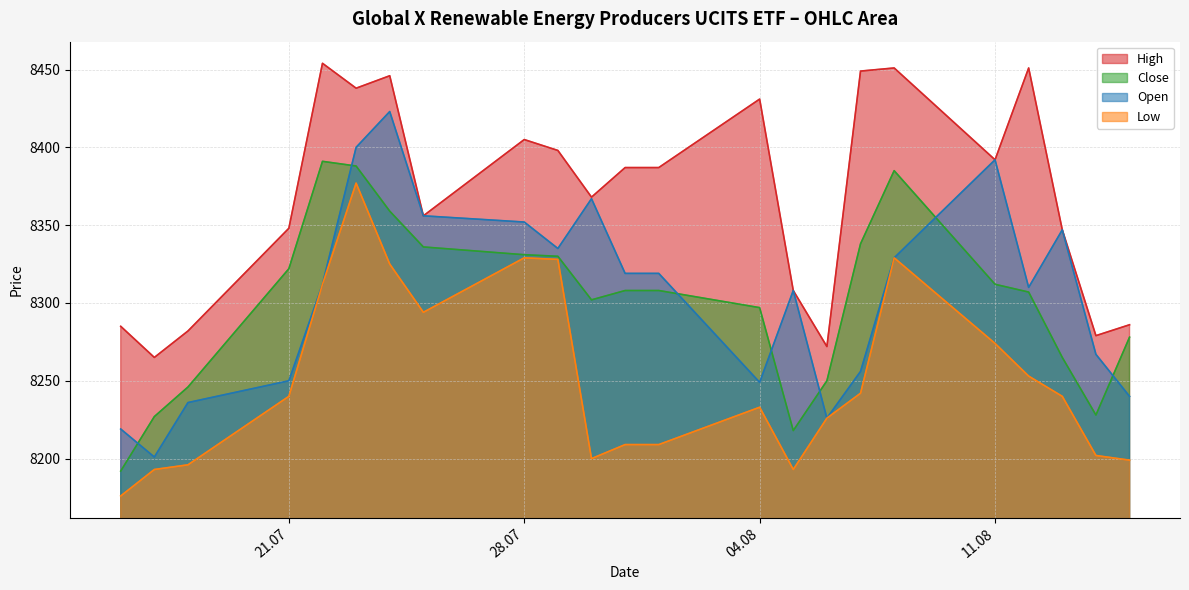

Read the Close value at 17.07.2025, to the nearest 5.

8225